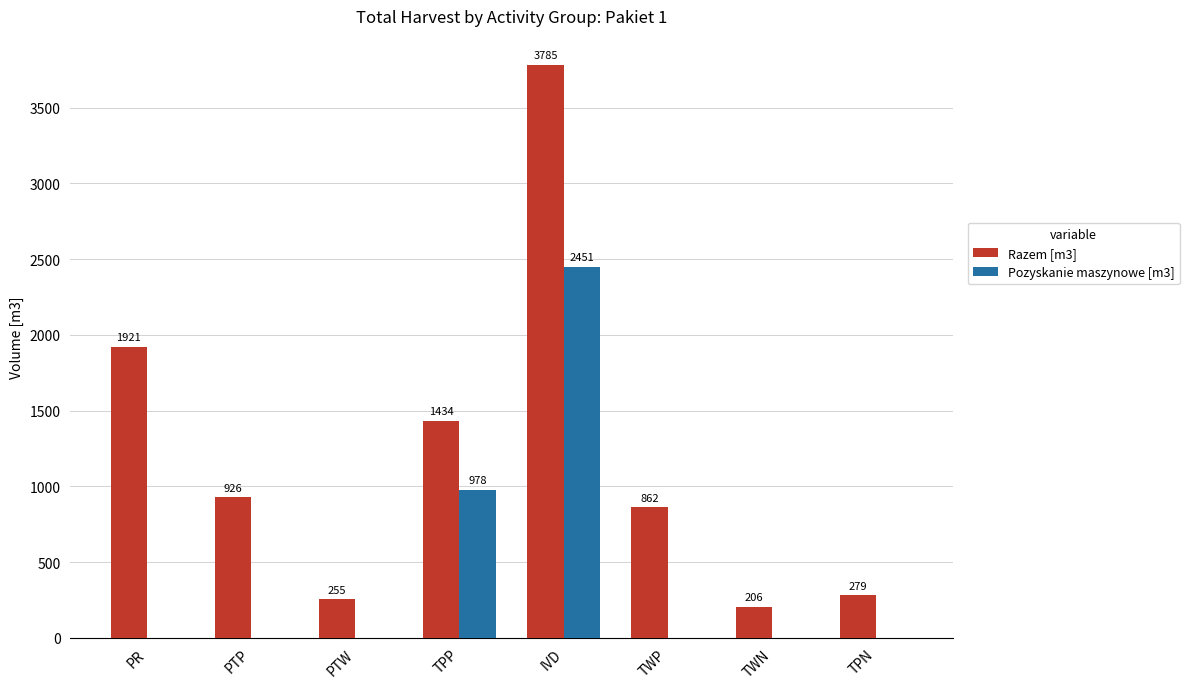

Count the number of categories in the chart.

8